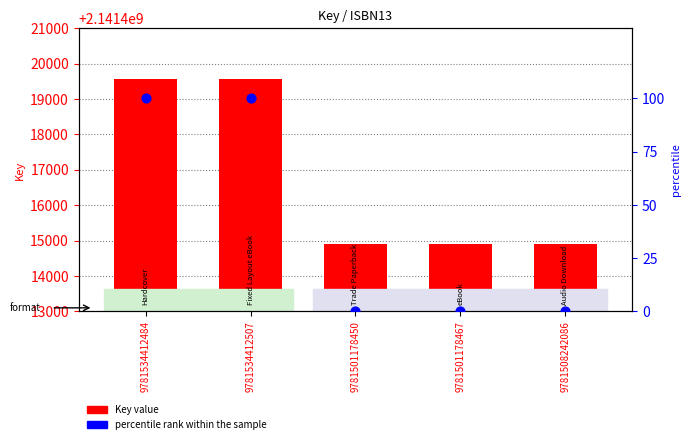

What are all the series names shown in the legend?

Key value, percentile rank within the sample